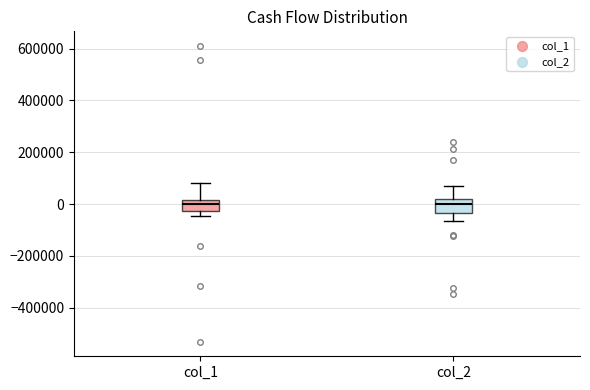

Reading left to right, read every box against the y-axis: the position of its median line, the range the box covers, and the ends of its whiskers. The values are not printed on the chart, so give them approximately, as read against the axis.

col_1: median 0, box -20000 to 20000, whiskers -40000 to 80000
col_2: median 0, box -40000 to 20000, whiskers -60000 to 60000